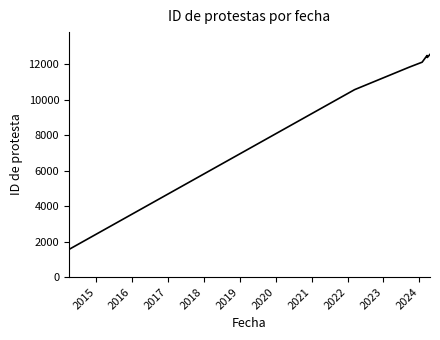

Does the chart have visible grid lines?

No